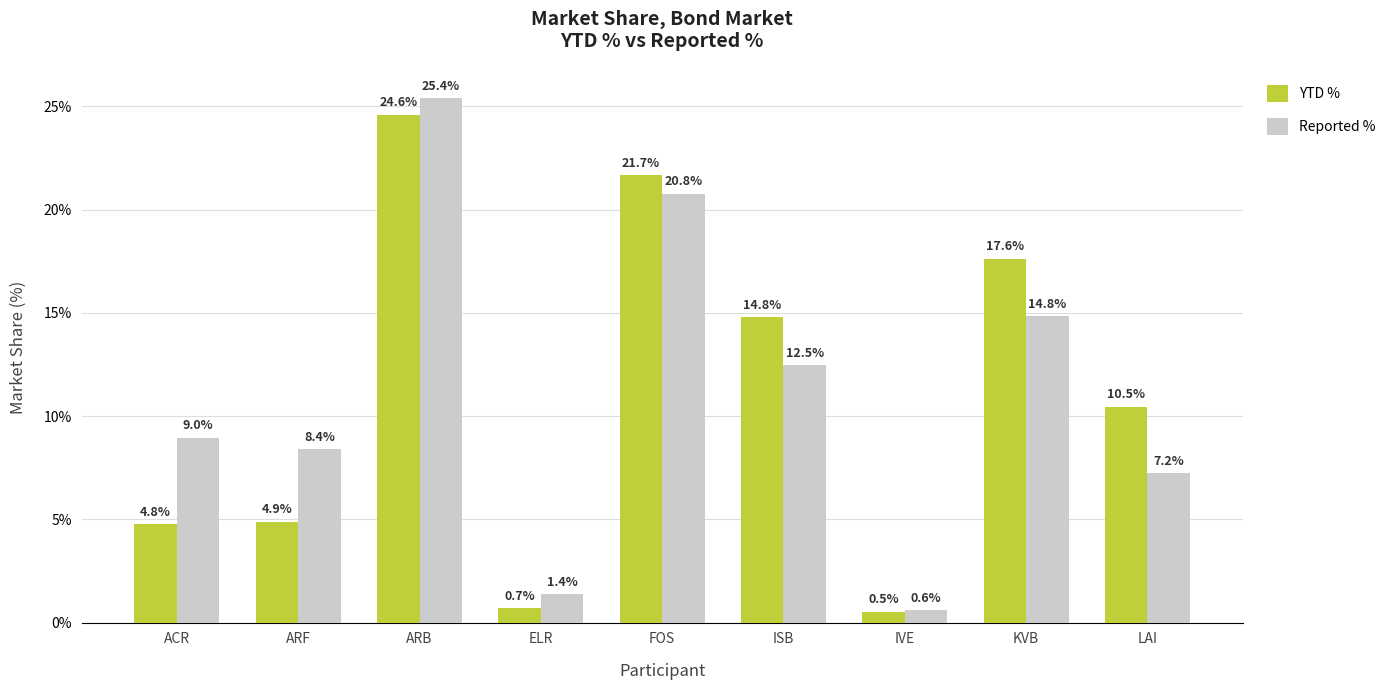

At how many categories does at least one series exceed 0?

9